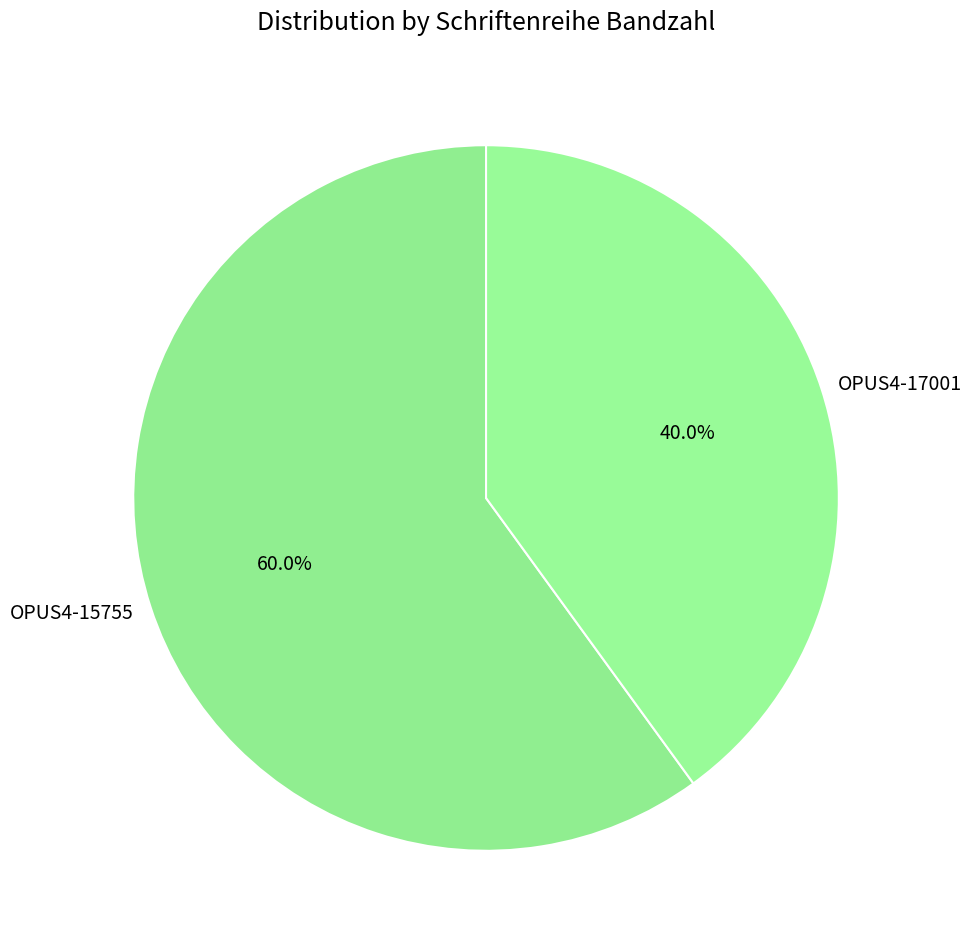

True or false: OPUS4-17001 accounts for 45% of the total.

False